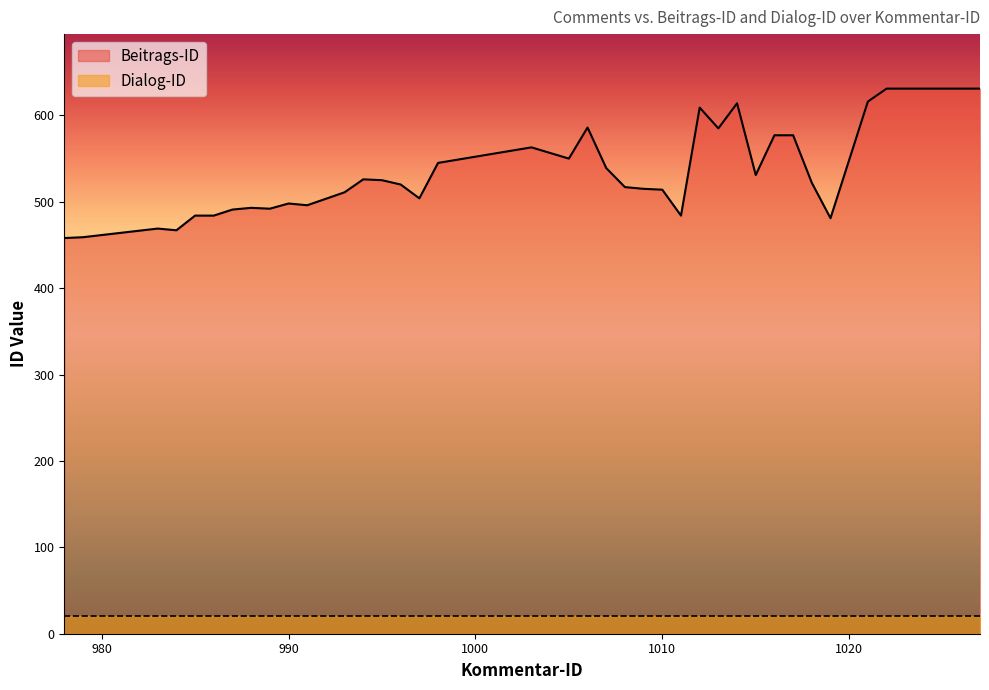

How many data points are above 525?

19